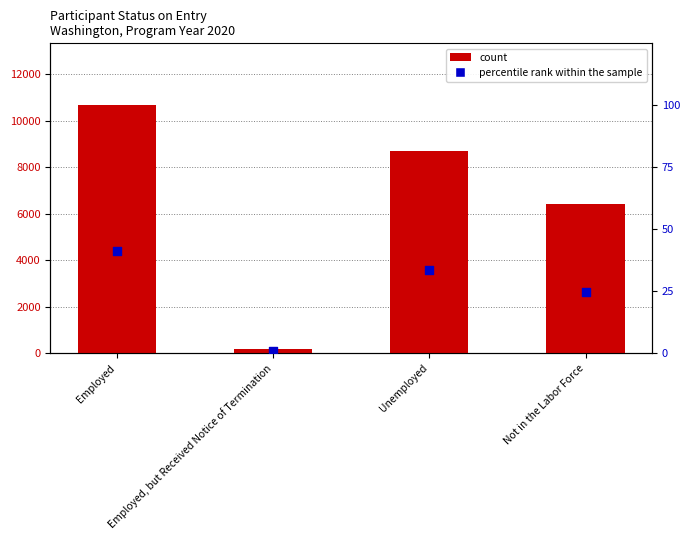

At which category is the sum across all series the highest?

Employed